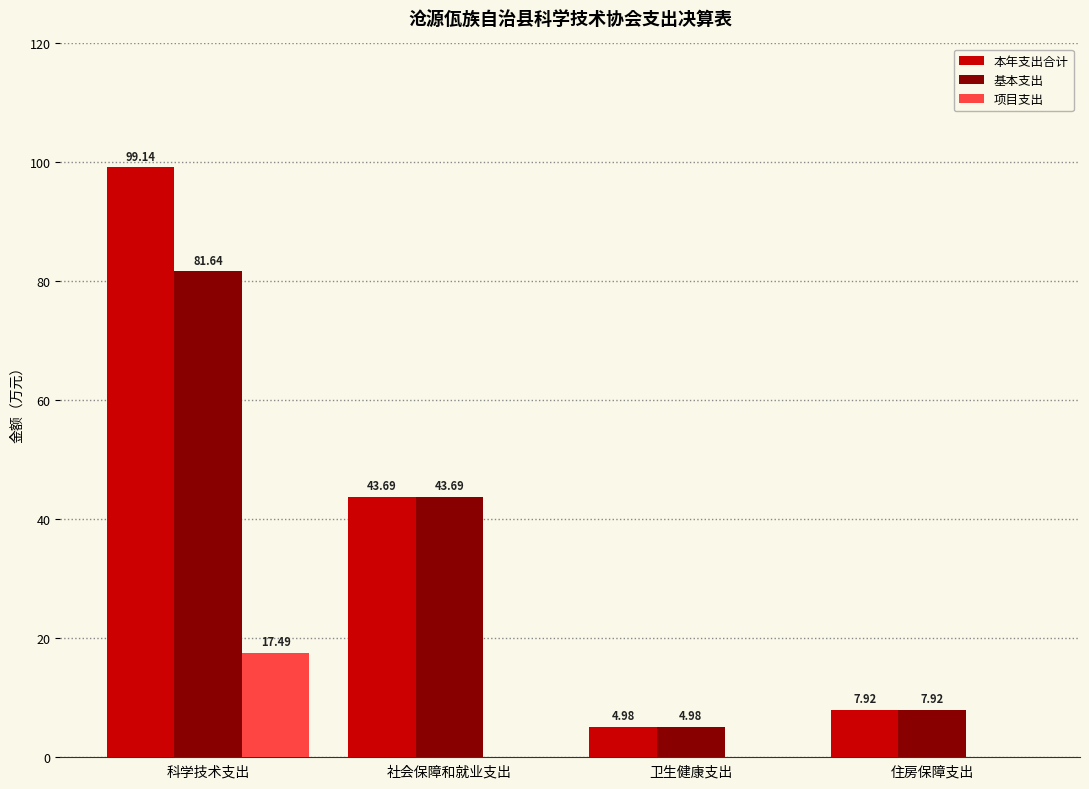

At which category does the chart reach its peak across all series?

科学技术支出